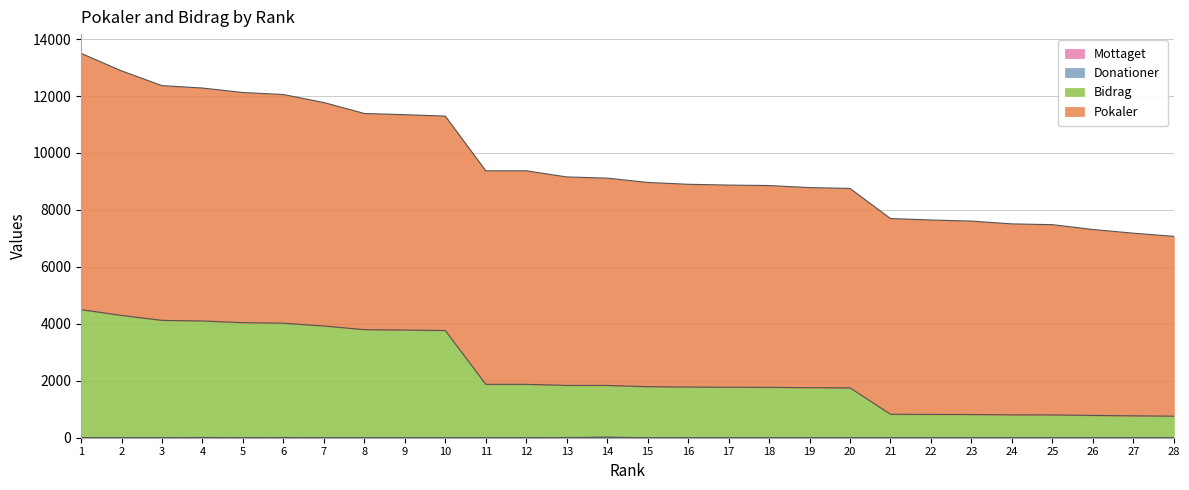

Which category has the highest value in the Mottaget series?

14